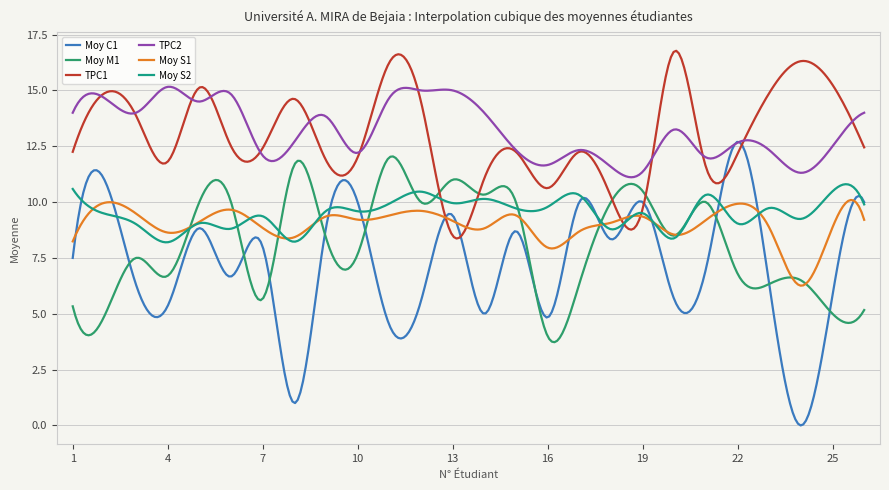

What is the minimum value for Moy S2?

8.2